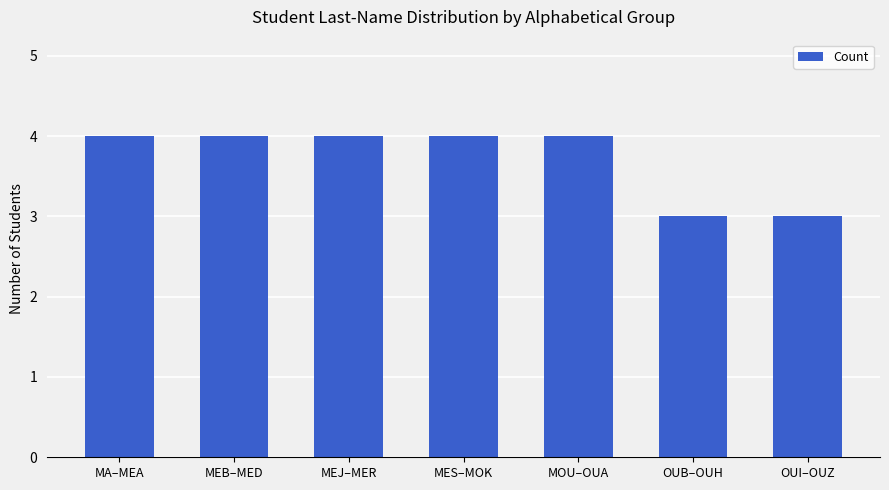

Reading left to right, extract all data points from this chart.

4	4	4	4	4	3	3